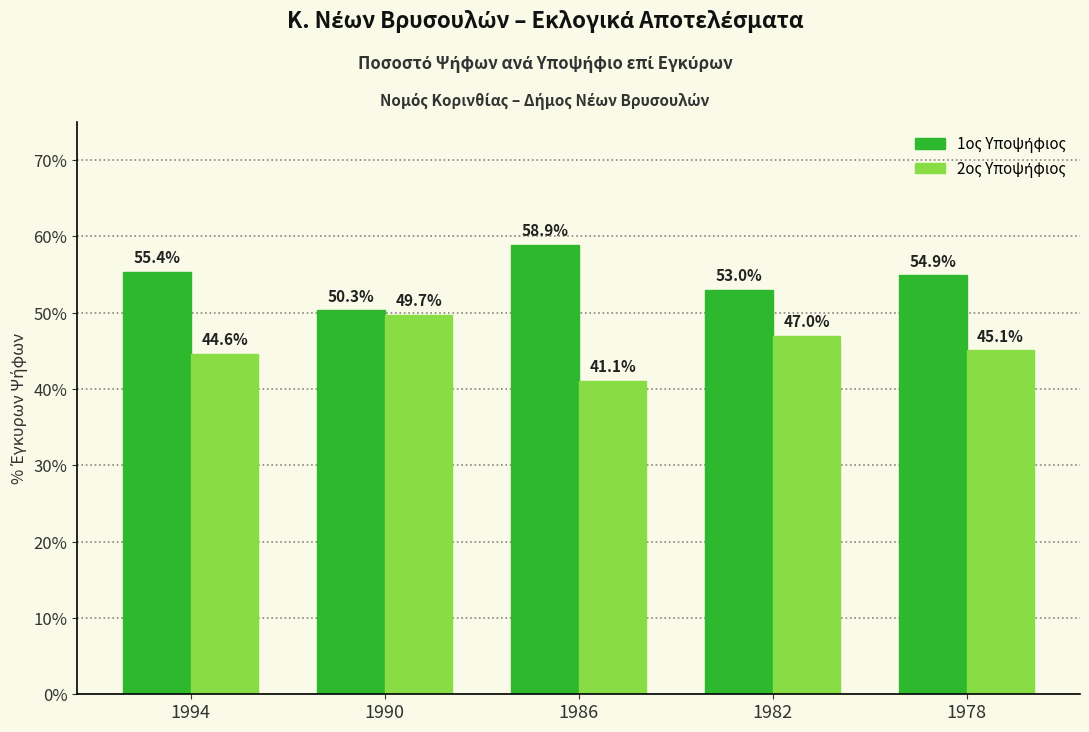

What is the greatest value displayed?

58.9